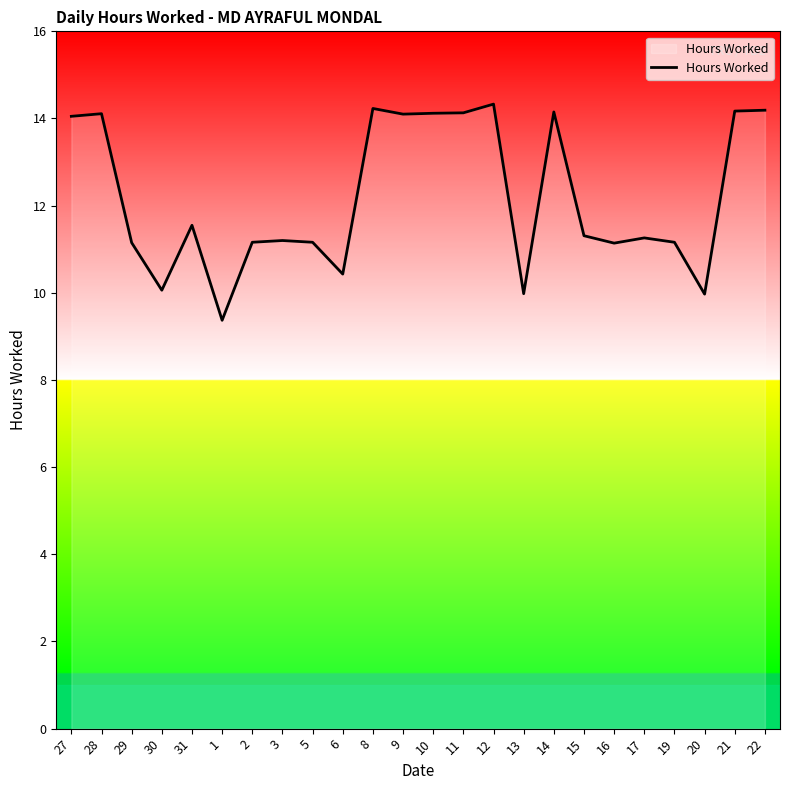

What is the greatest value displayed?

14.3